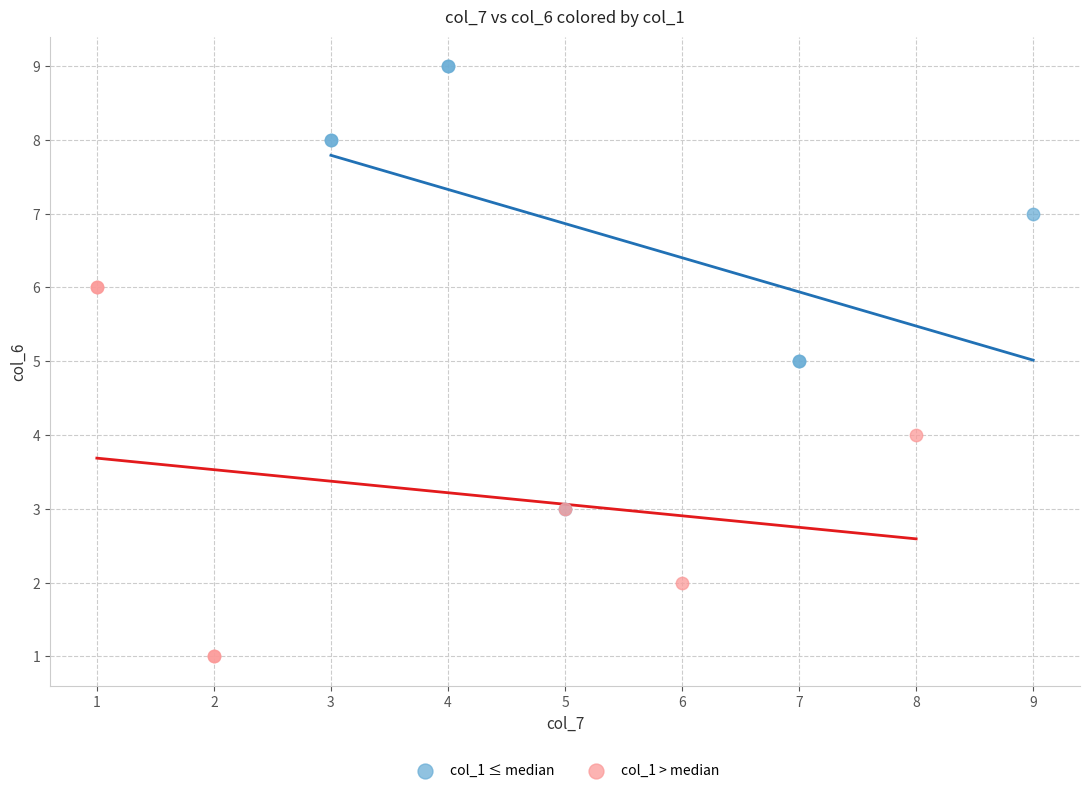

Which series contains the highest Y value?

col_1 ≤ median